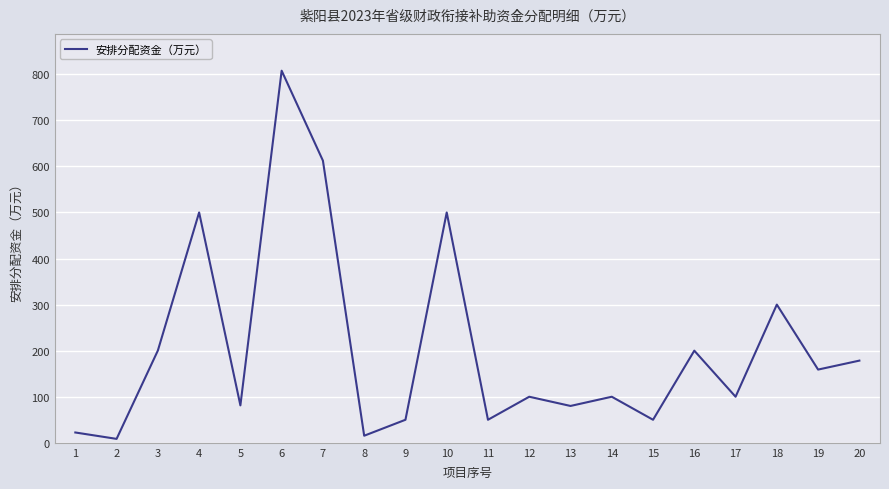

At which category does the data reach its first local valley?

2